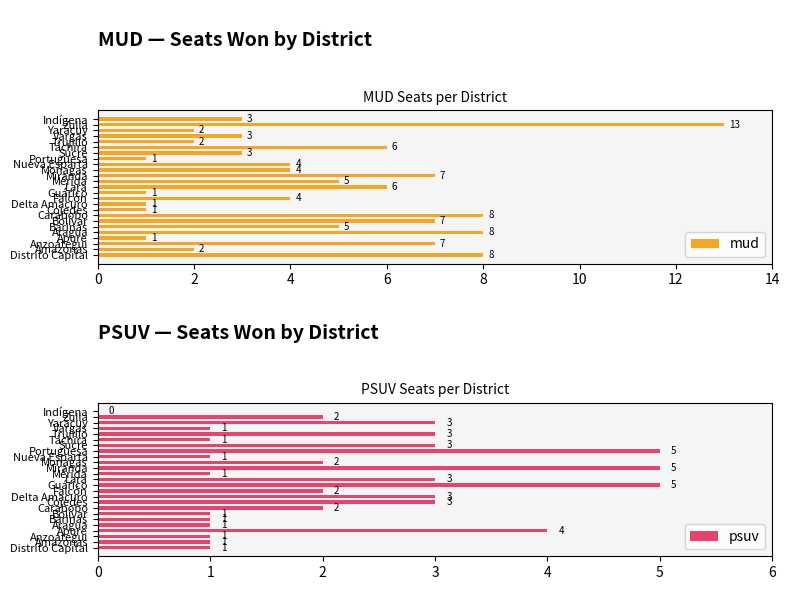

What is the sum of all mud values?

112